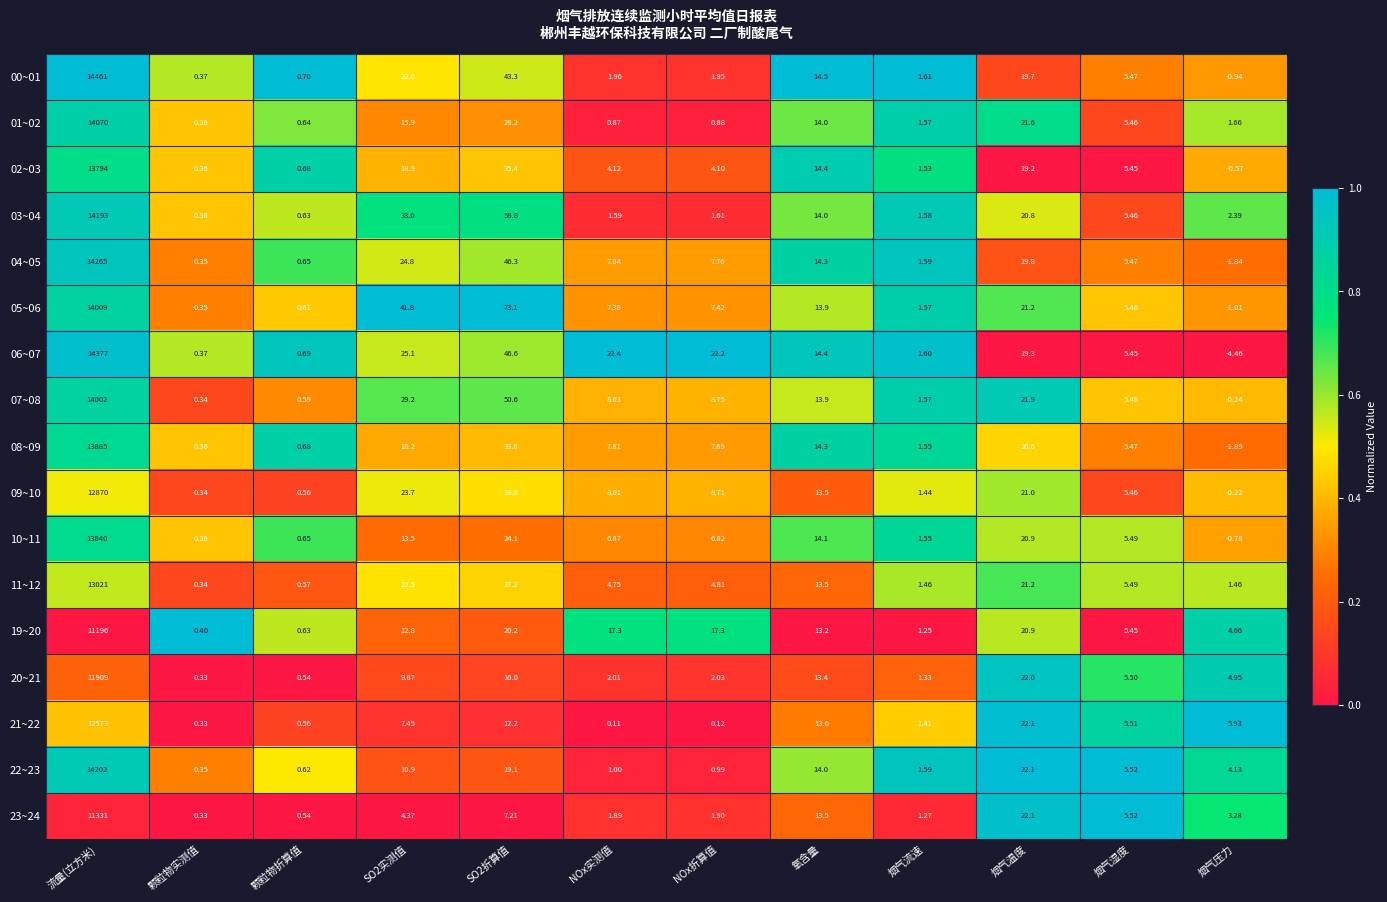

Rank the series at NOx折算值 from highest to lowest value.

06~07, 19~20, 07~08, 09~10, 04~05, 08~09, 05~06, 10~11, 11~12, 02~03, 20~21, 00~01, 23~24, 03~04, 22~23, 01~02, 21~22